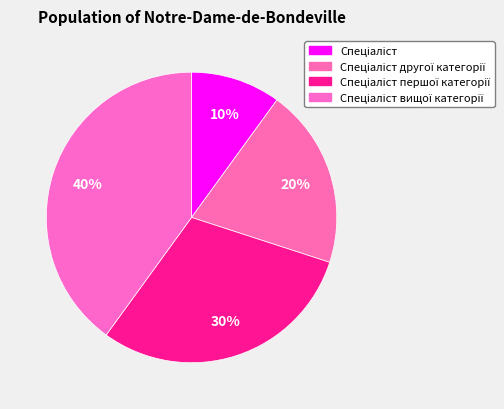

Count the number of slices in the pie.

4